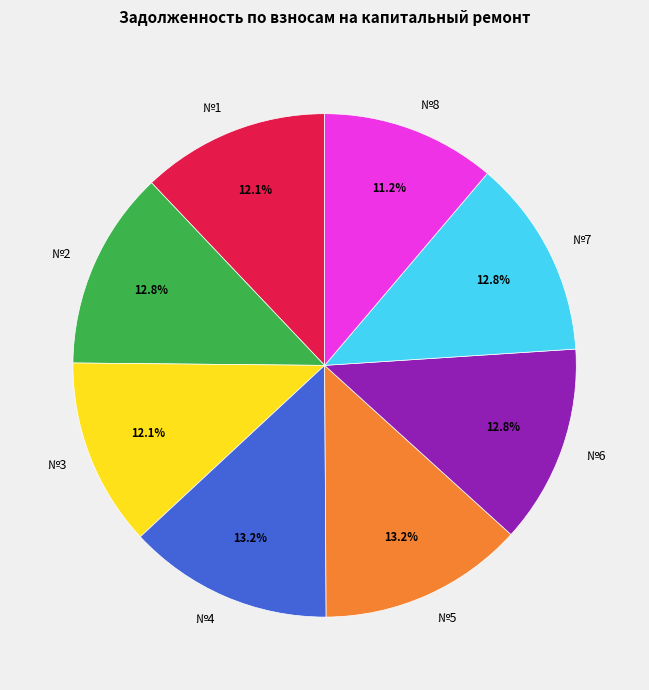

Which slice is the smallest?

№8